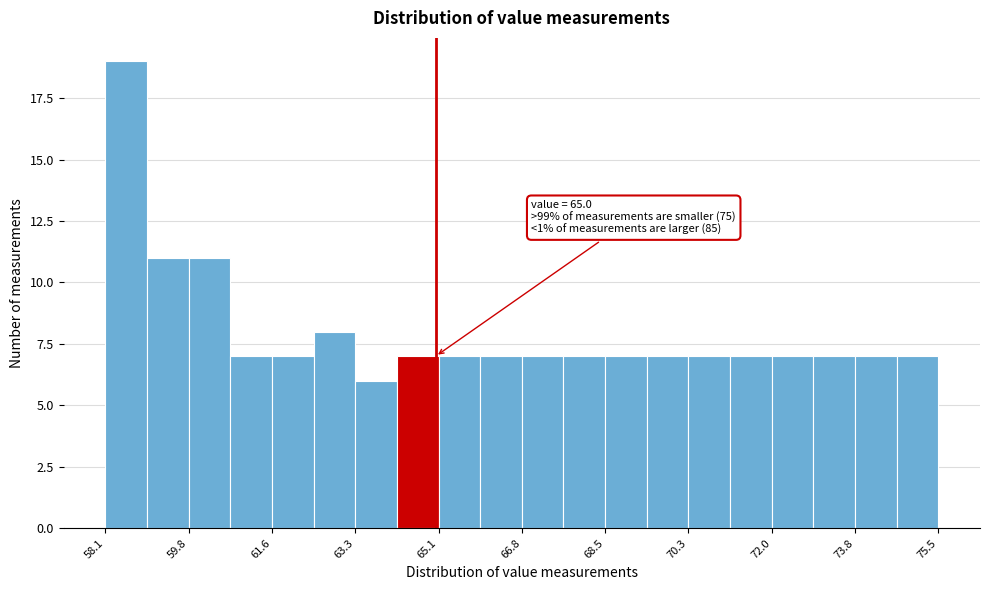

Which range on the x-axis has the tallest bar?

58.2 to 59.0